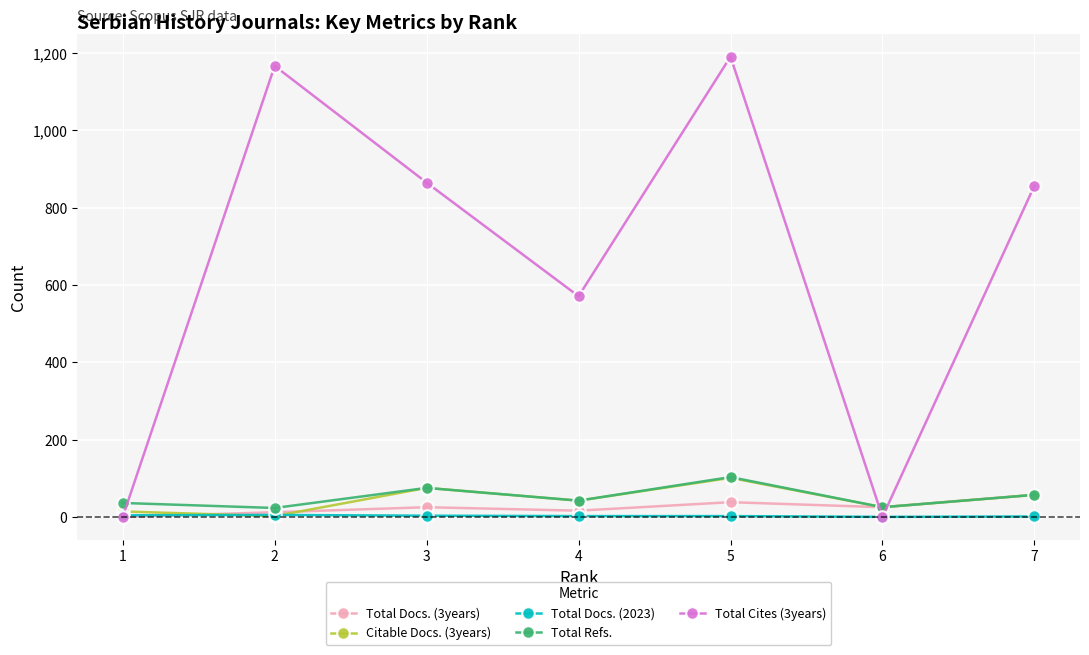

How many data points in Total Docs. (3years) are less than 25?

3